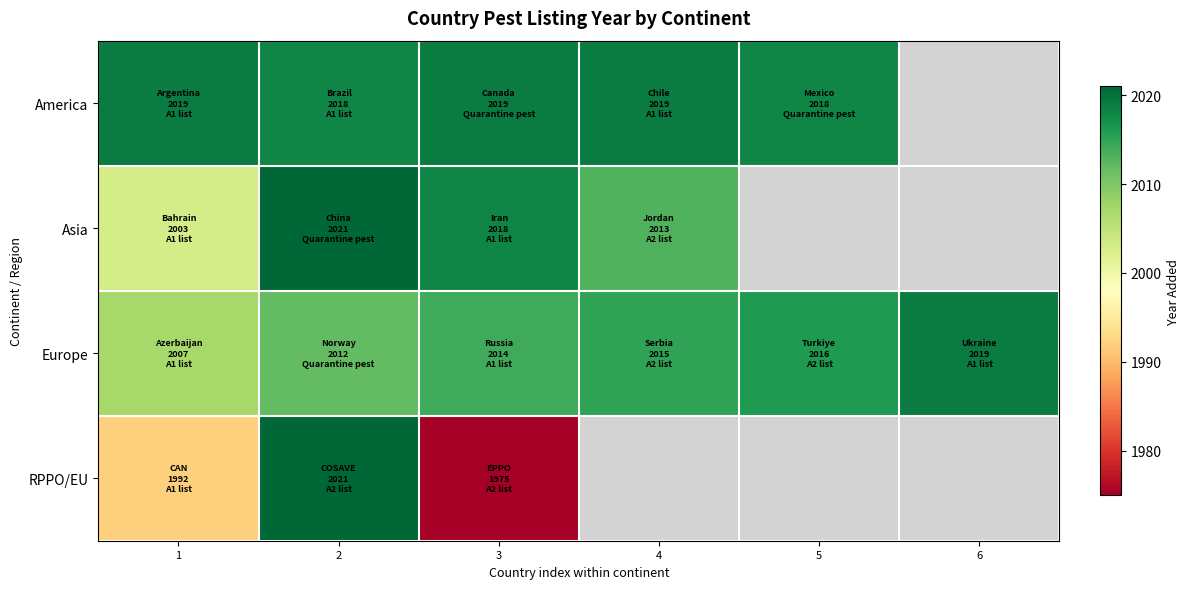

Is the value of Asia at 1 greater than the value of America at 6?

No